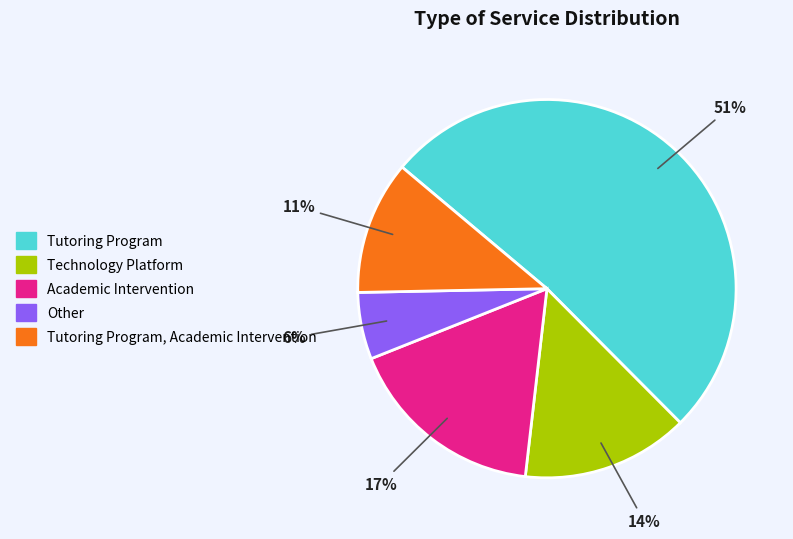

To the nearest percent, what is the average slice percentage?

20%